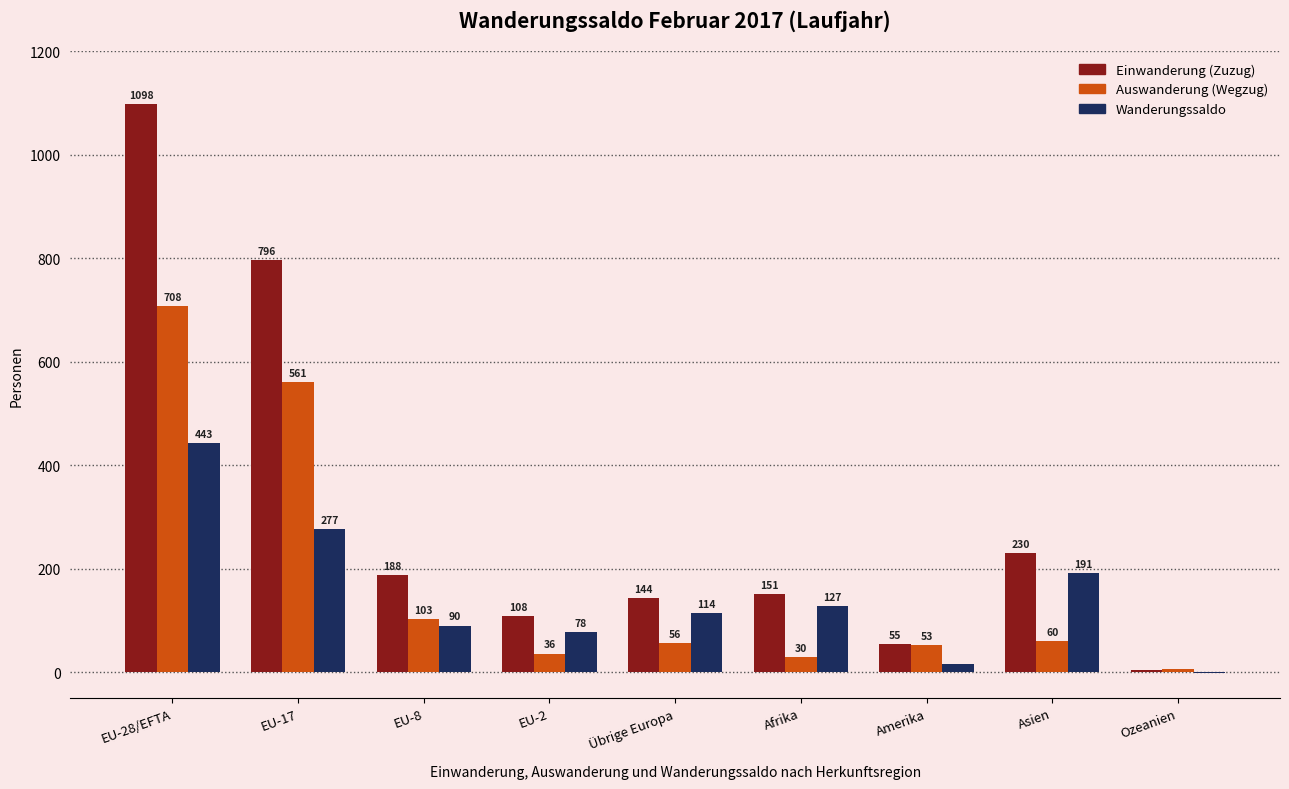

The Wanderungssaldo series shows 443 at EU-28/EFTA. True or false?

True